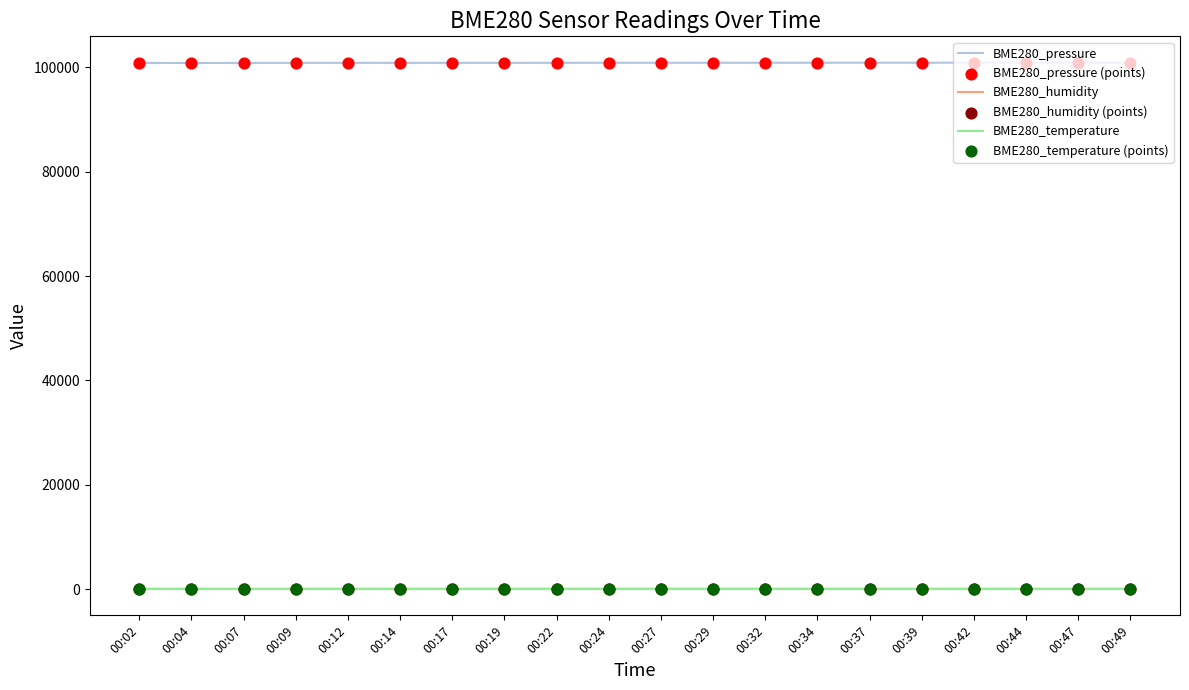

What is the total value across all series at 00:02?

100983.4